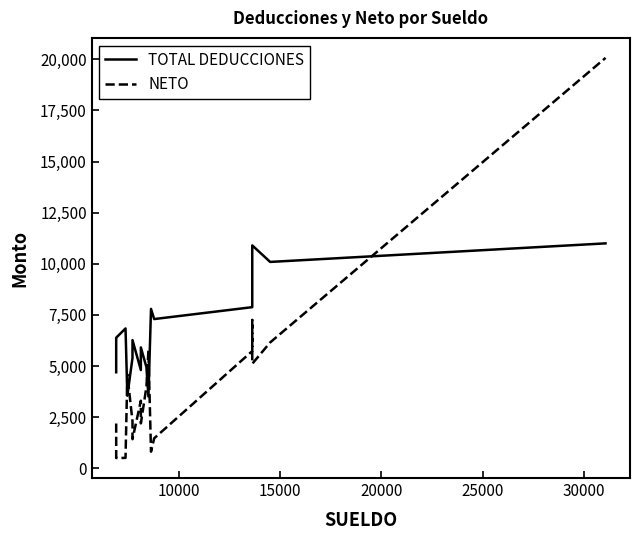

After their last crossing, which series has the higher values: NETO or TOTAL DEDUCCIONES?

NETO